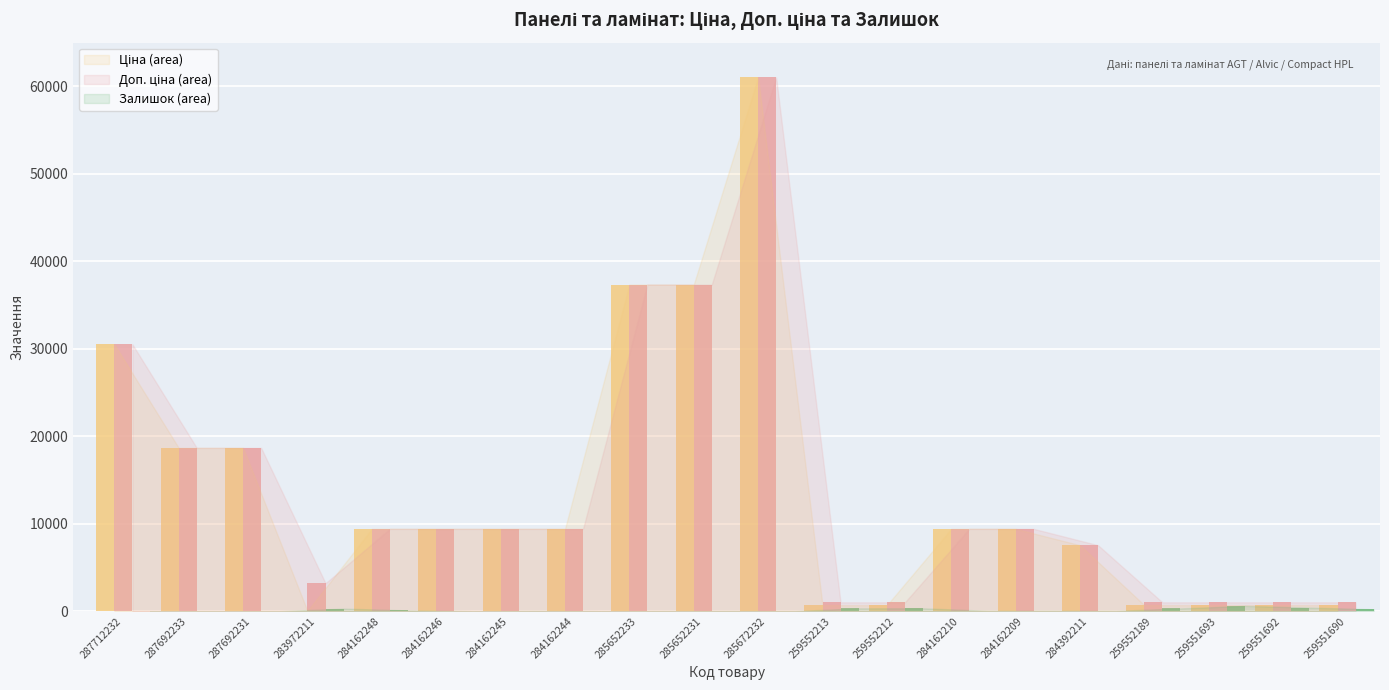

At which category is the sum across all series the highest?

285672232